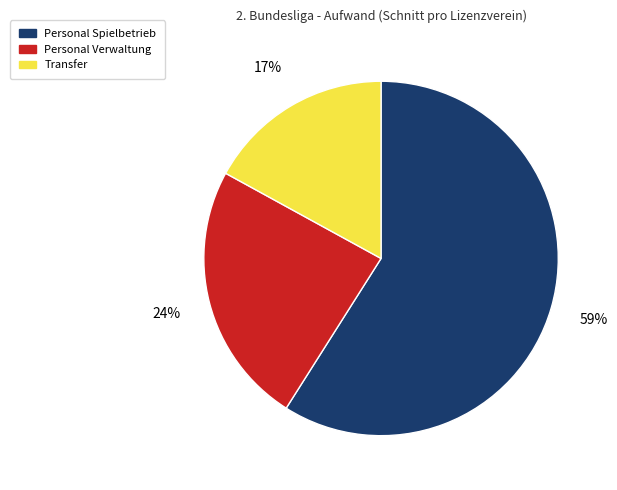

Rank the categories by value from highest to lowest.

Personal Spielbetrieb, Personal Verwaltung, Transfer